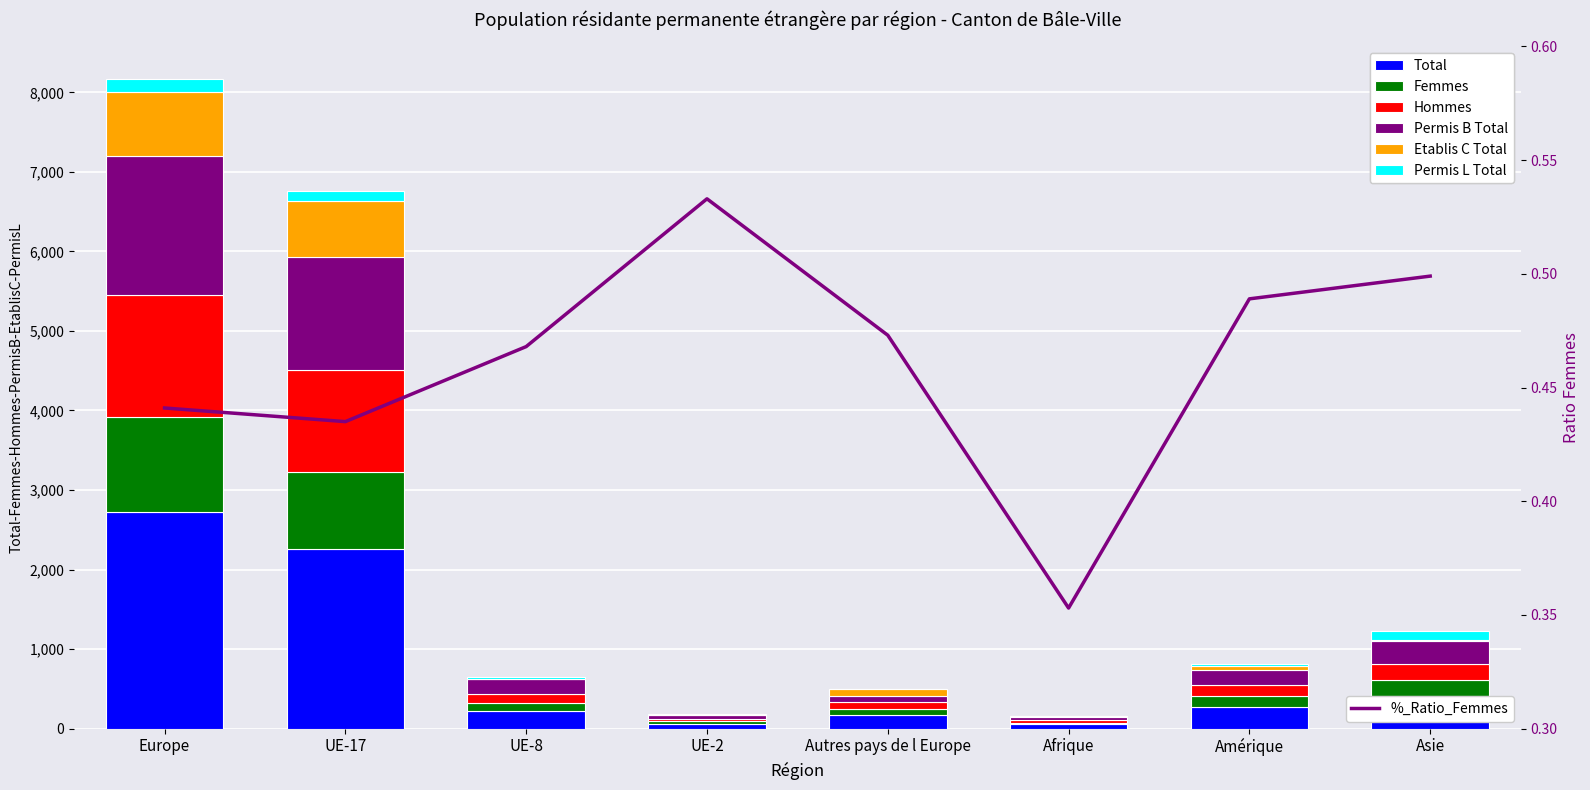

Is the value of Permis B Total at UE-2 greater than the value of Total at Europe?

No